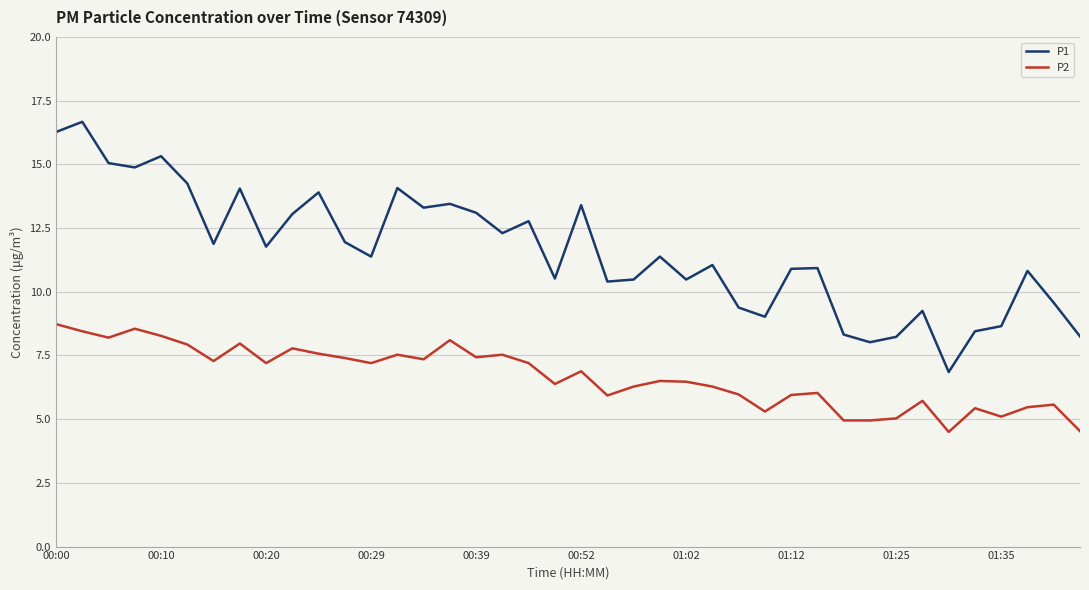

Does the chart have visible grid lines?

Yes